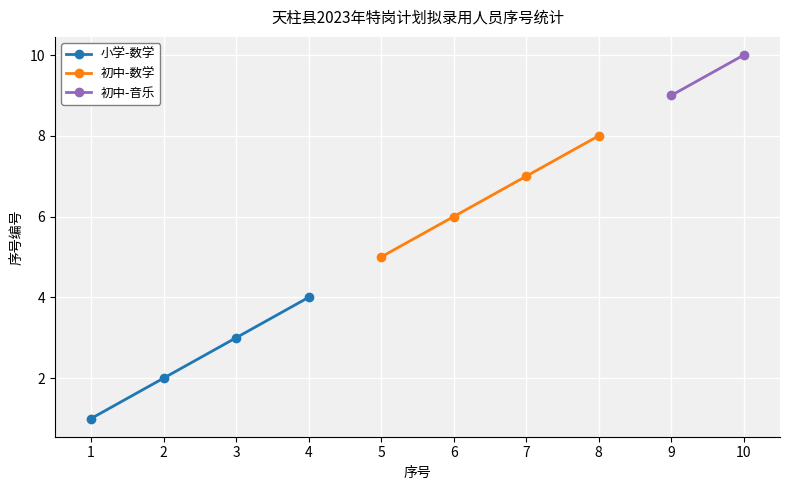

What is the lowest value of the 初中-数学 series?

5